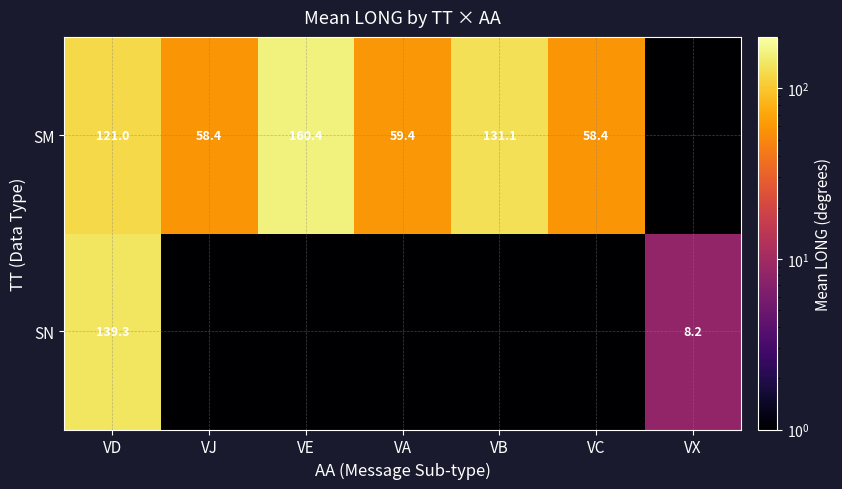

The SM series shows 58.4 at VJ. True or false?

True